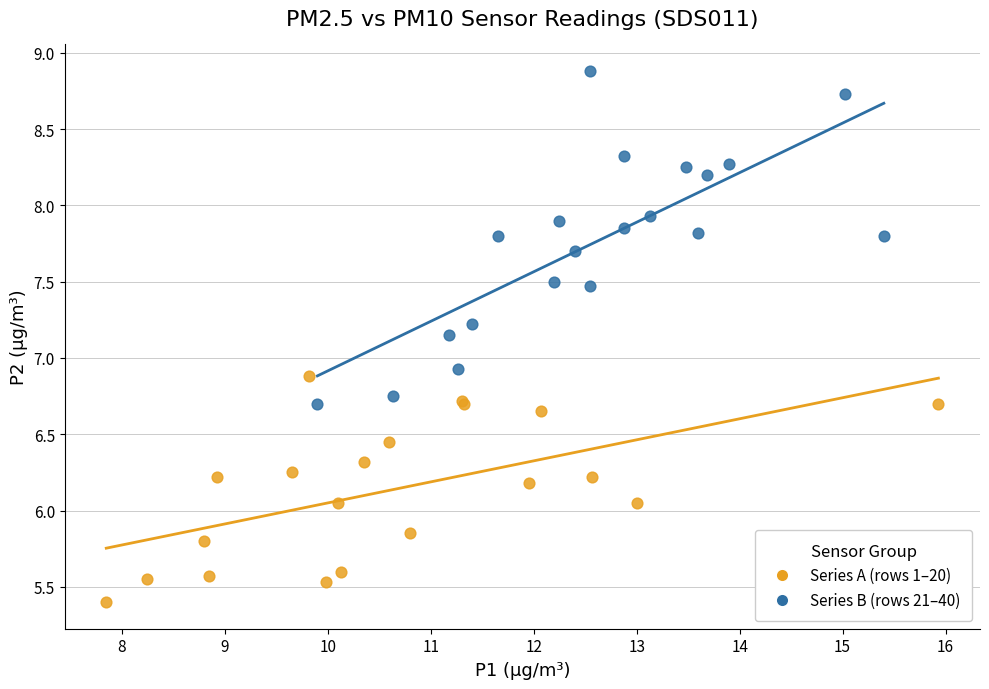

Which series reaches the maximum Y coordinate?

Series B (rows 21–40)